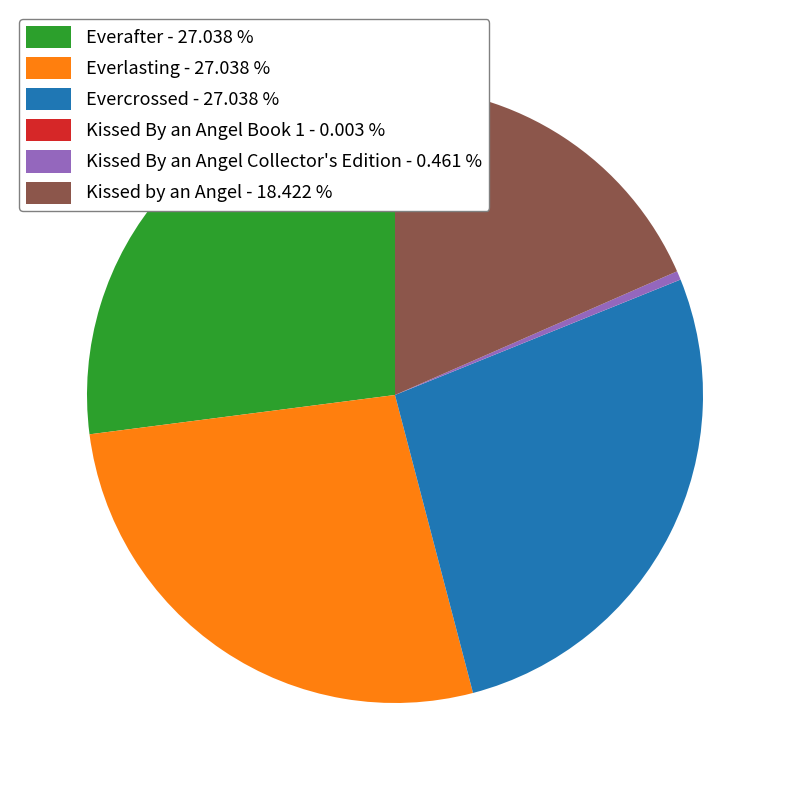

Is there a majority slice in this chart?

No